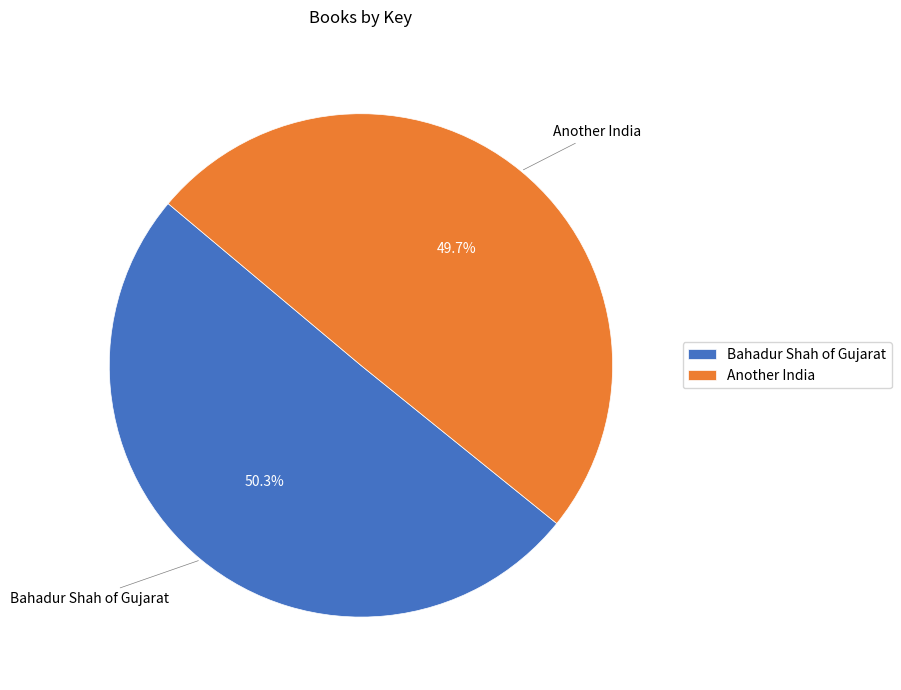

What percentage is NOT represented by Bahadur Shah of Gujarat?

49.7%